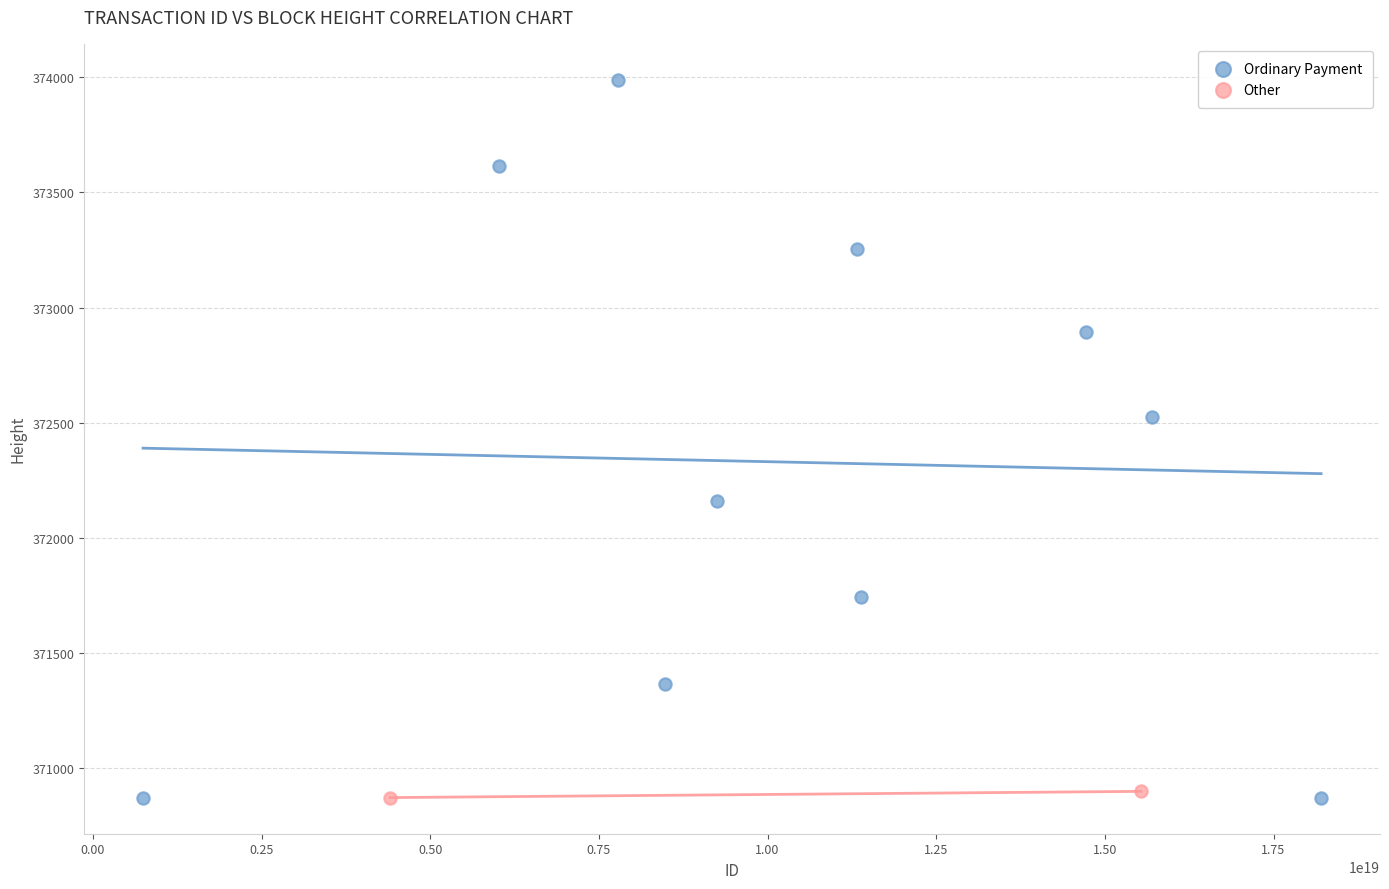

What are all the series names shown in the legend?

Ordinary Payment, Other